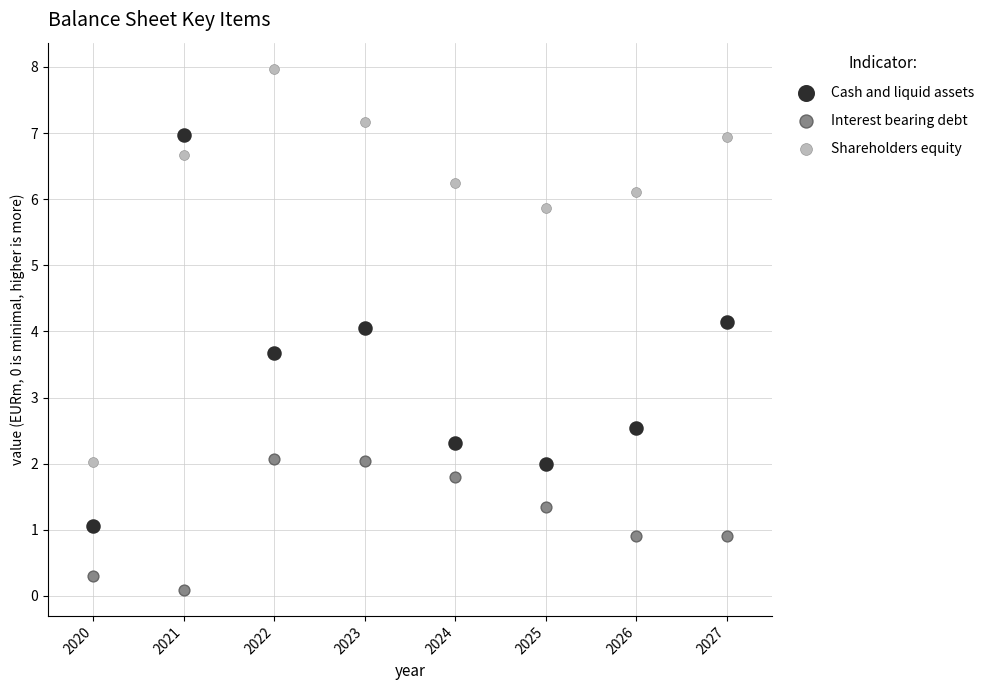

What are all the series names shown in the legend?

Cash and liquid assets, Interest bearing debt, Shareholders equity